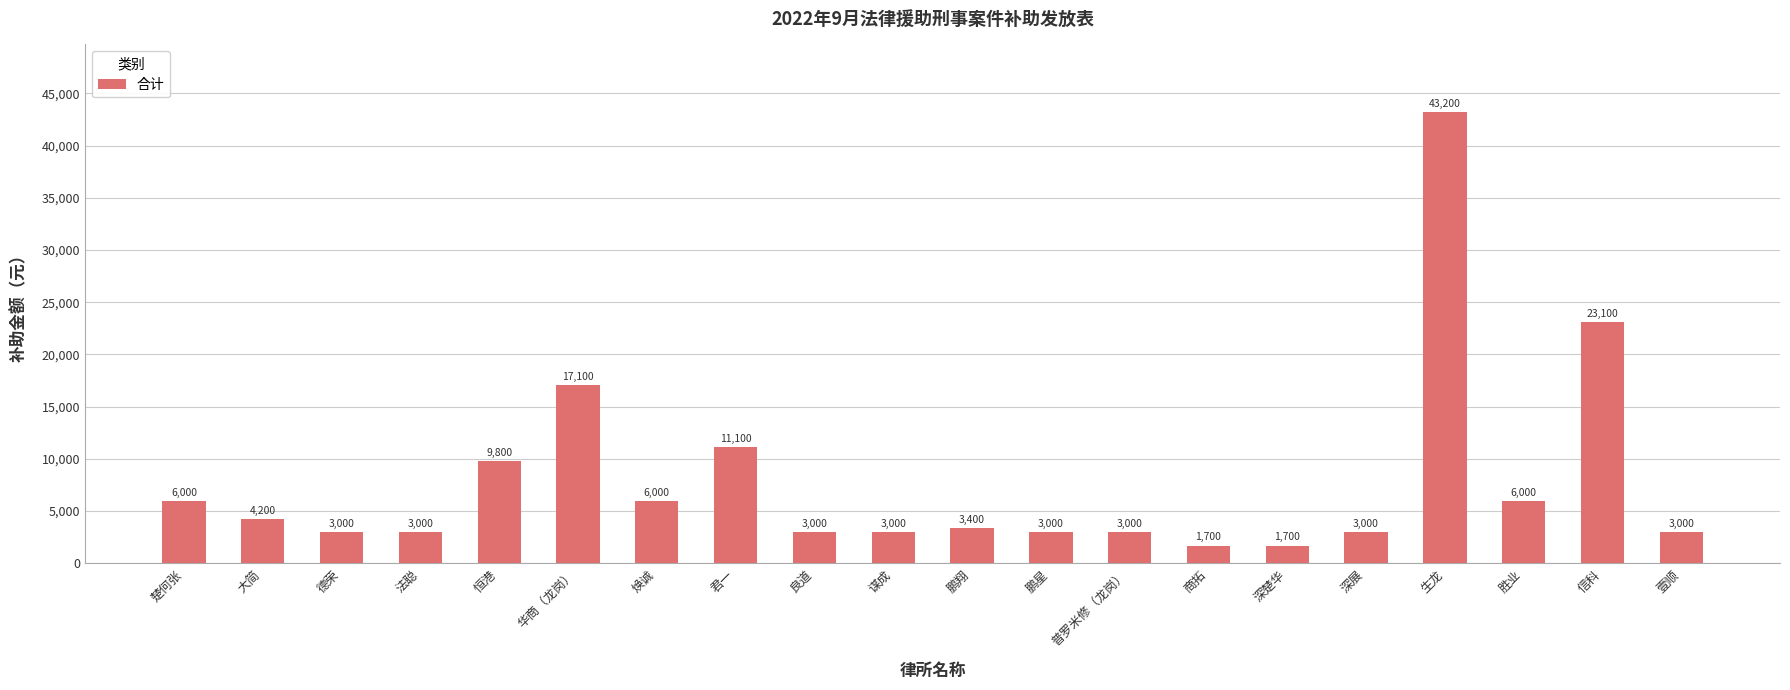

Is it true that the value at 生龙 is 27340?

False